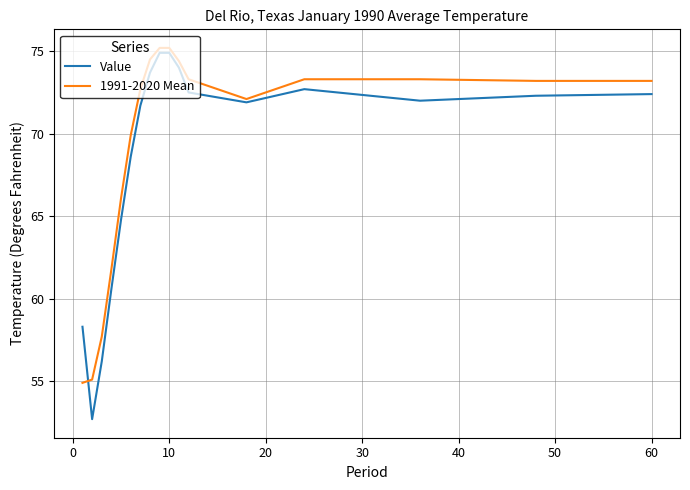

What is the maximum value shown in the chart?

75.2